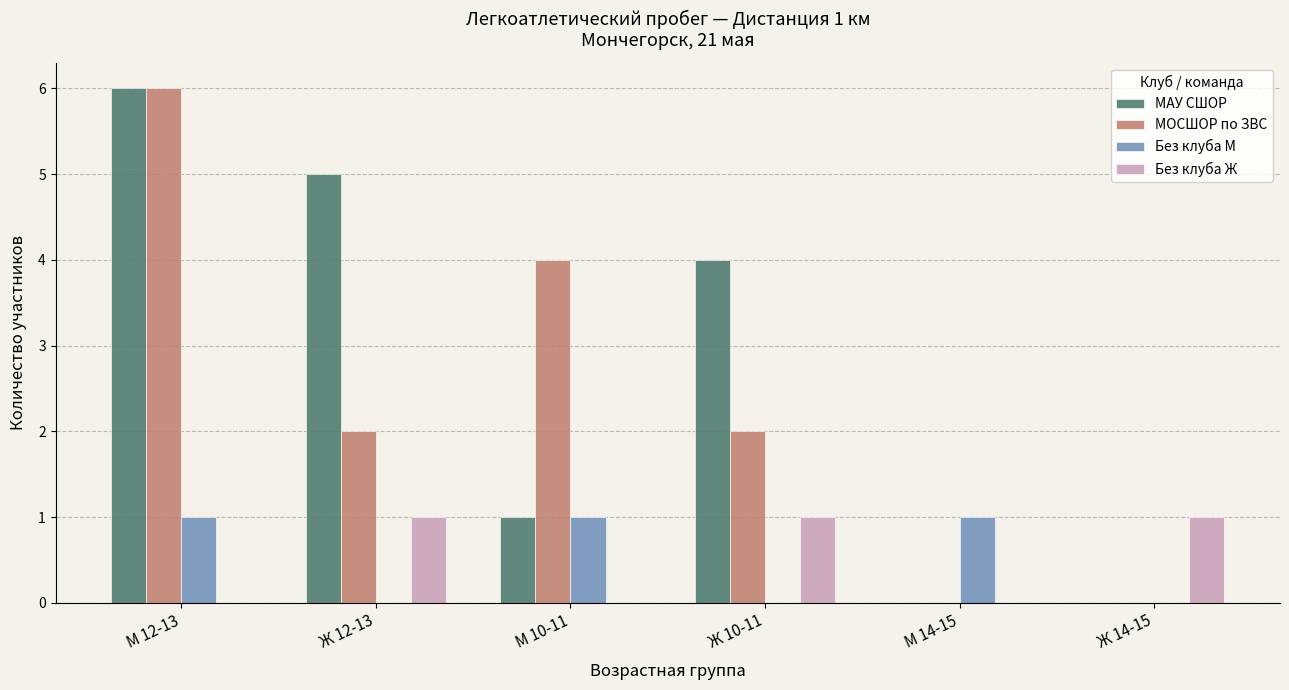

At which label does МОСШОР по ЗВС reach its peak?

М 12-13